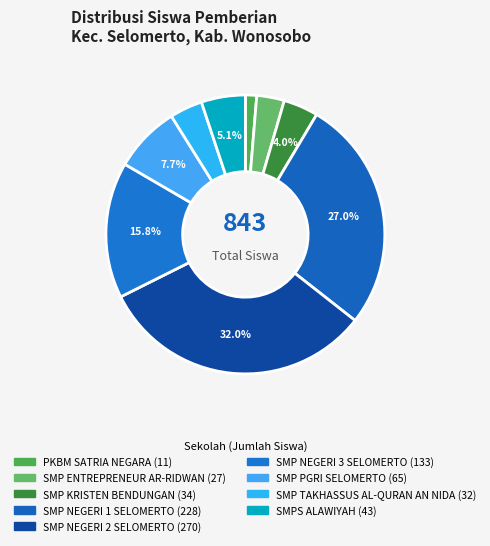

What is the change in value from SMP ENTREPRENEUR AR-RIDWAN to SMP NEGERI 3 SELOMERTO?

+106